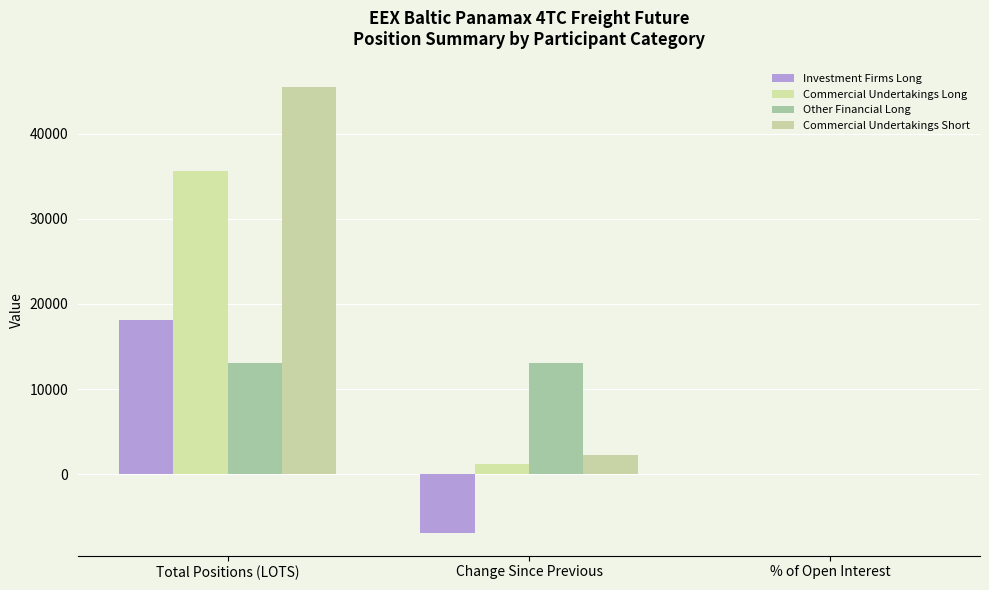

At which category is the sum across all series the highest?

Total Positions (LOTS)